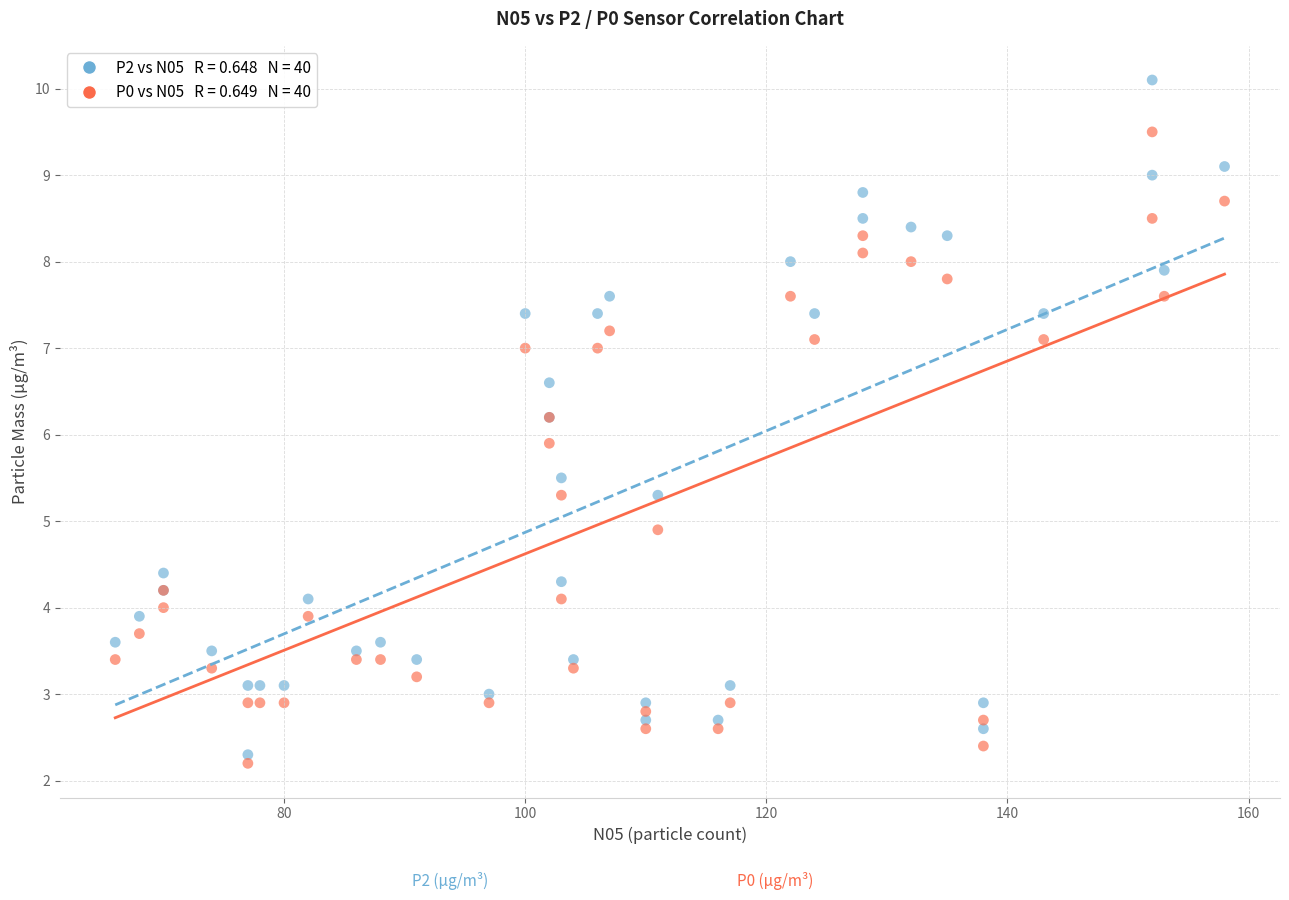

Across all series, what Y value is closest to 6?

5.9